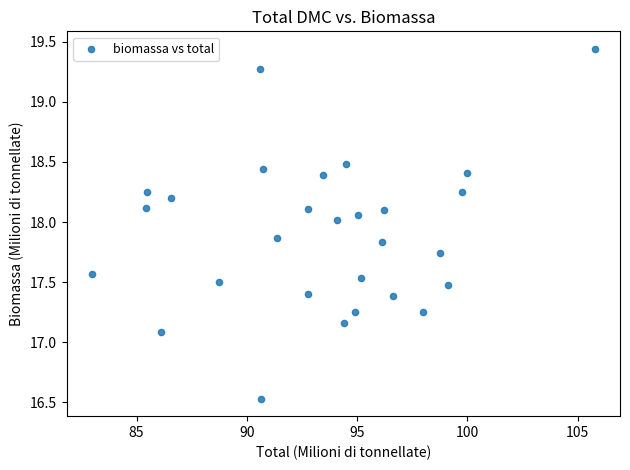

What is the range of Y values (max minus min)?

2.9